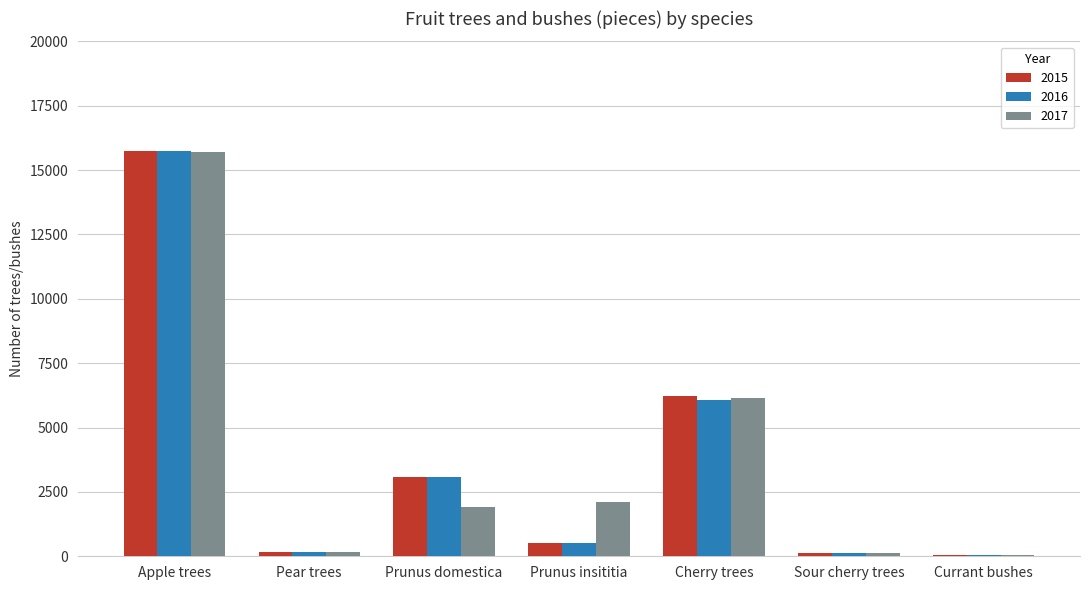

What value does the 2016 series have at Pear trees?

151